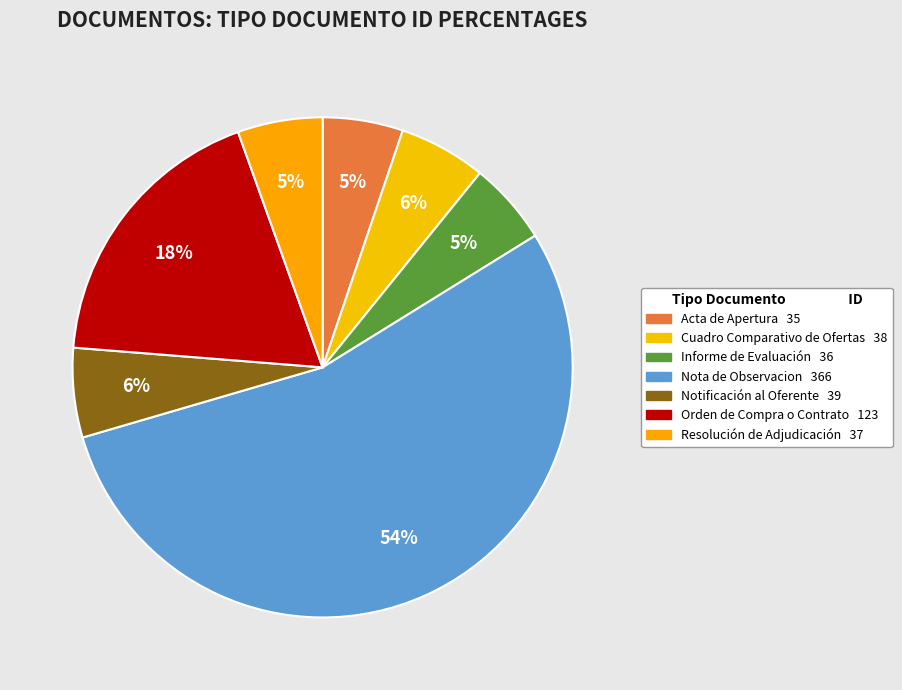

Do Nota de Observacion and Notificación al Oferente together represent more than half of the pie?

Yes